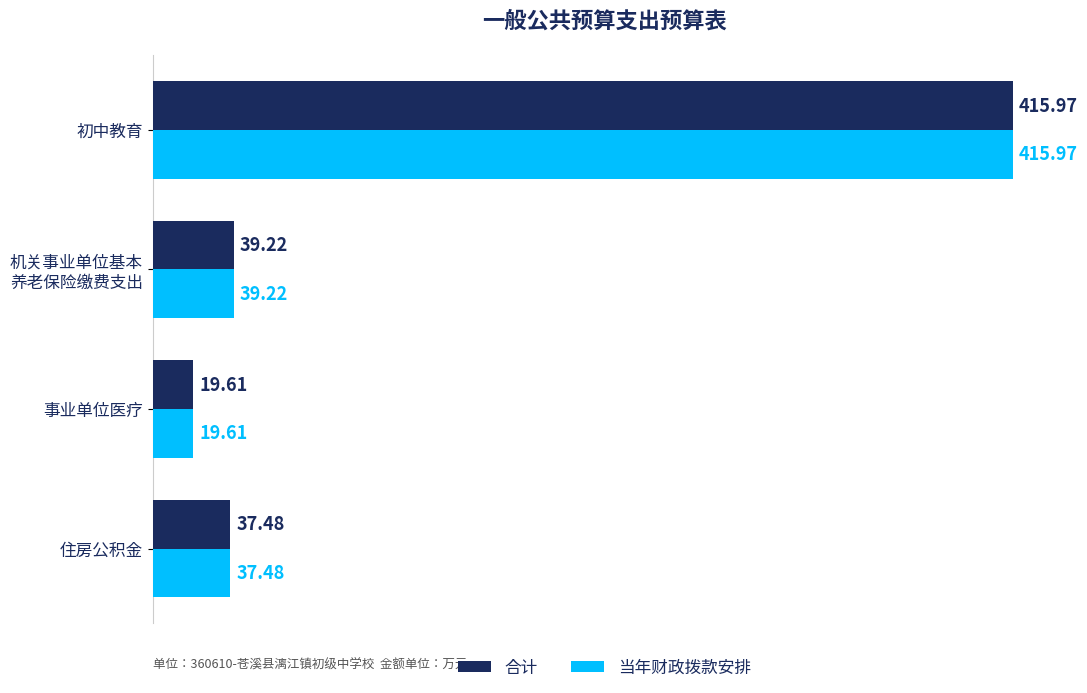

How many values in the 当年财政拨款安排 series are below 39?

2